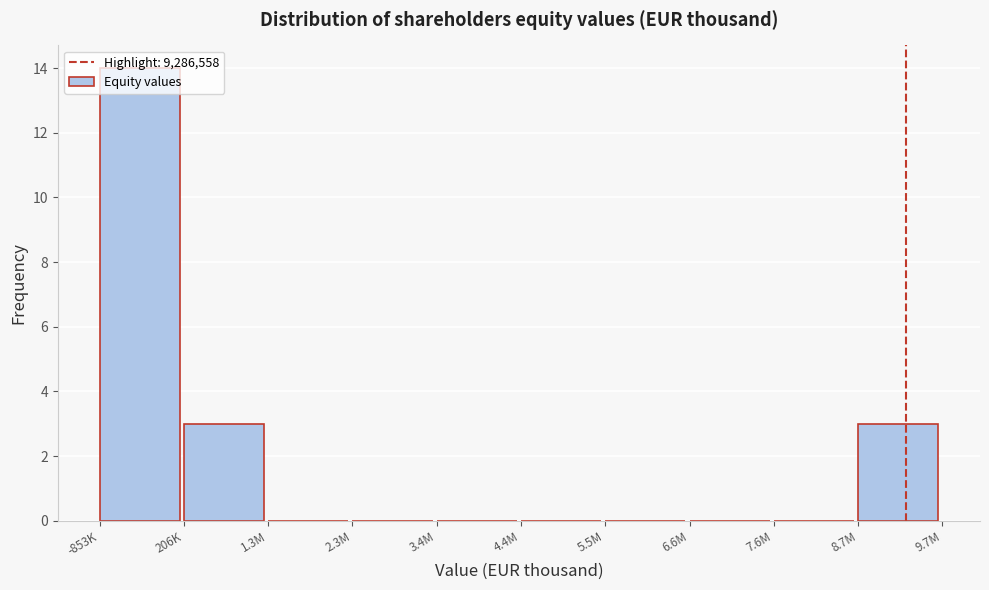

What is the sum of all values?

20